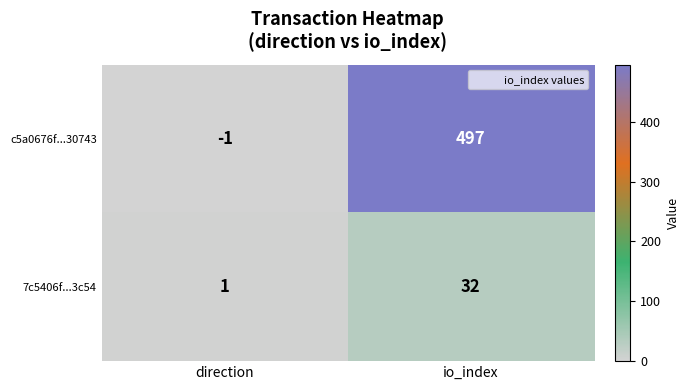

Rank the series at direction from highest to lowest value.

7c5406f...3c54, c5a0676f...30743